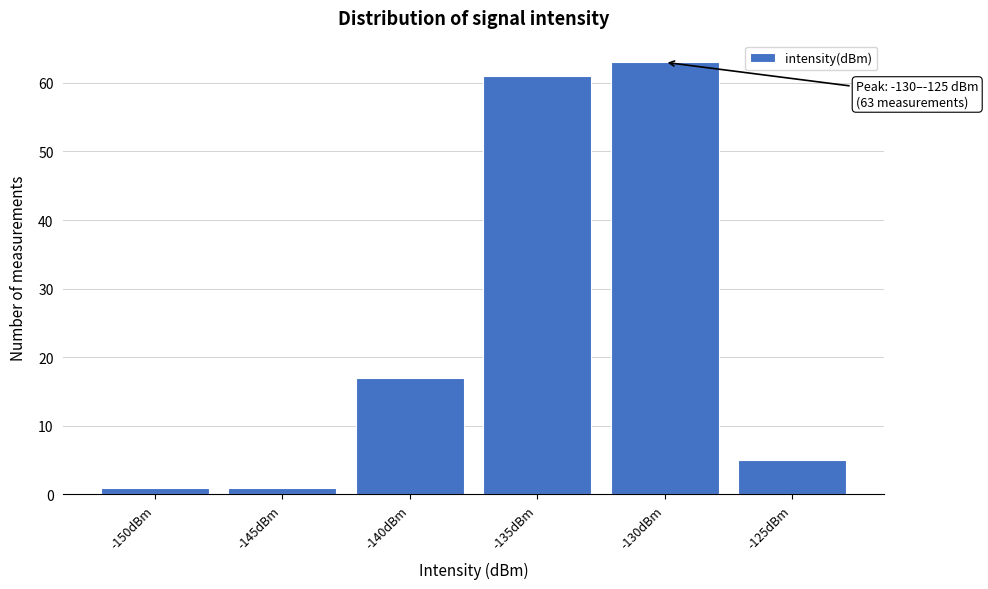

Reading left to right, what are all the values shown in this chart?

-150dBm=1	-145dBm=1	-140dBm=17	-135dBm=61	-130dBm=63	-125dBm=5